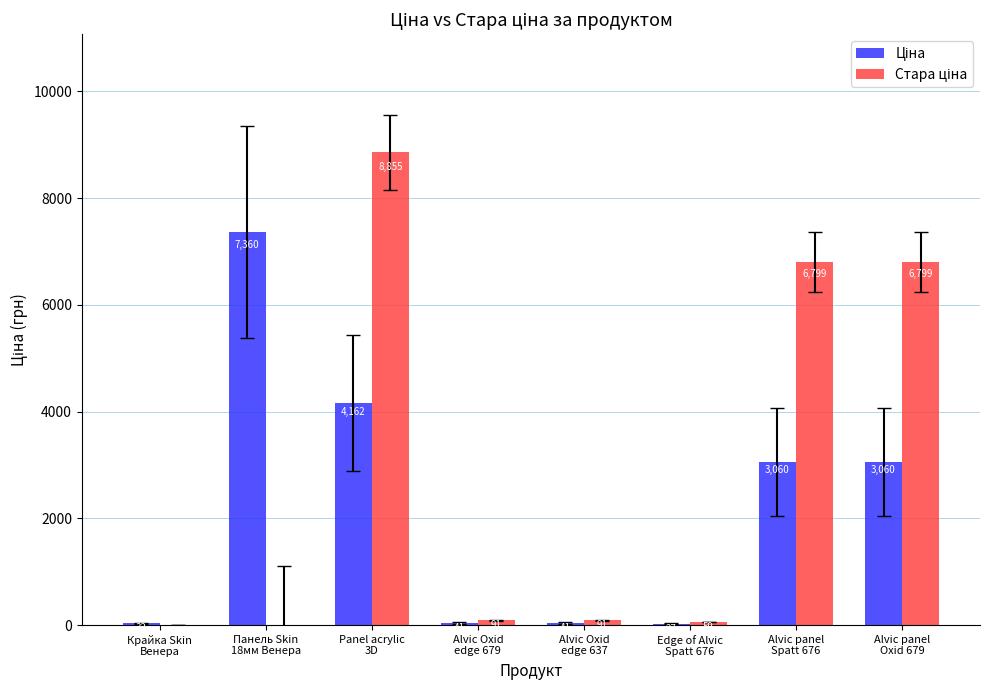

Are the bars horizontal?

No